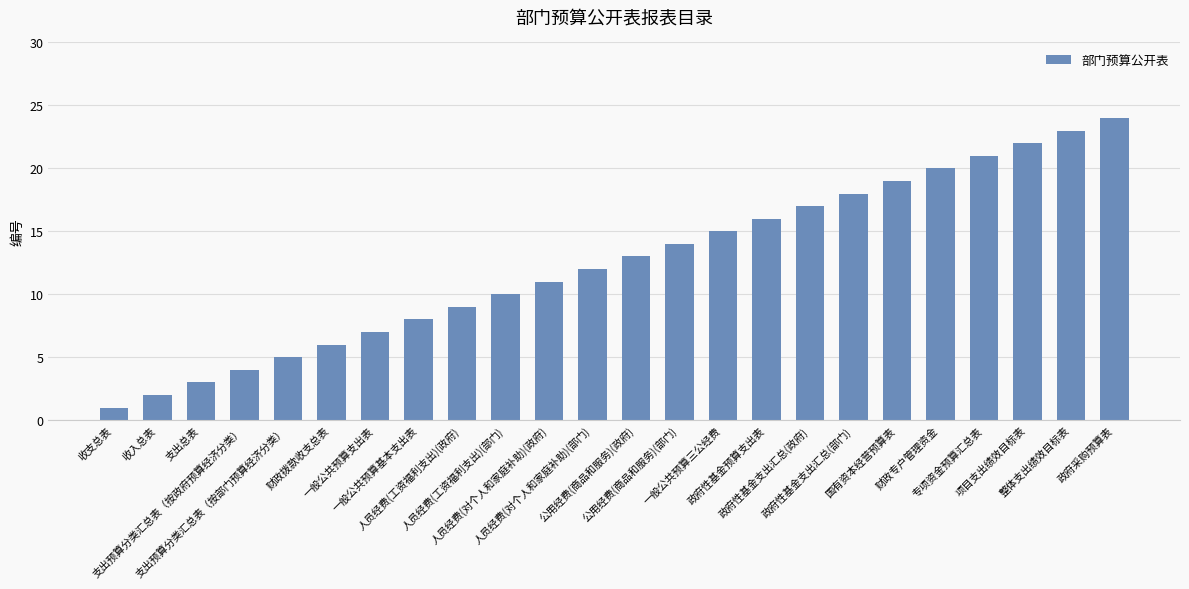

What position from the left is 一般公共预算三公经费?

15